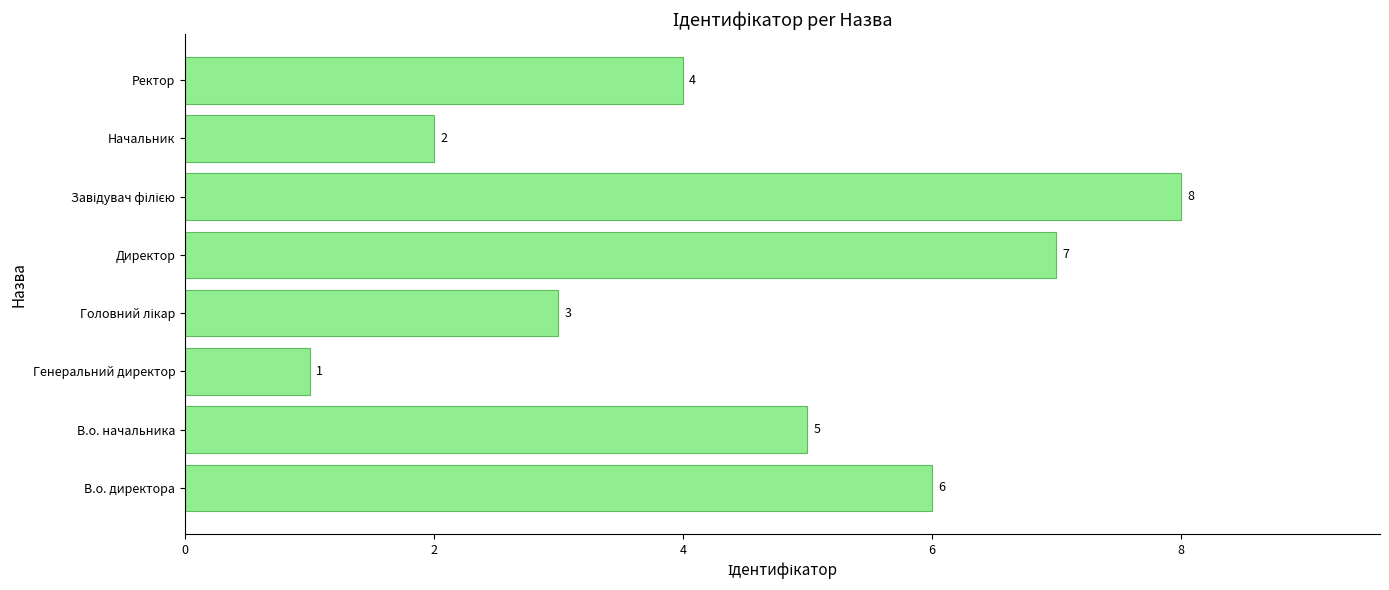

How many values are between 3 and 7?

5